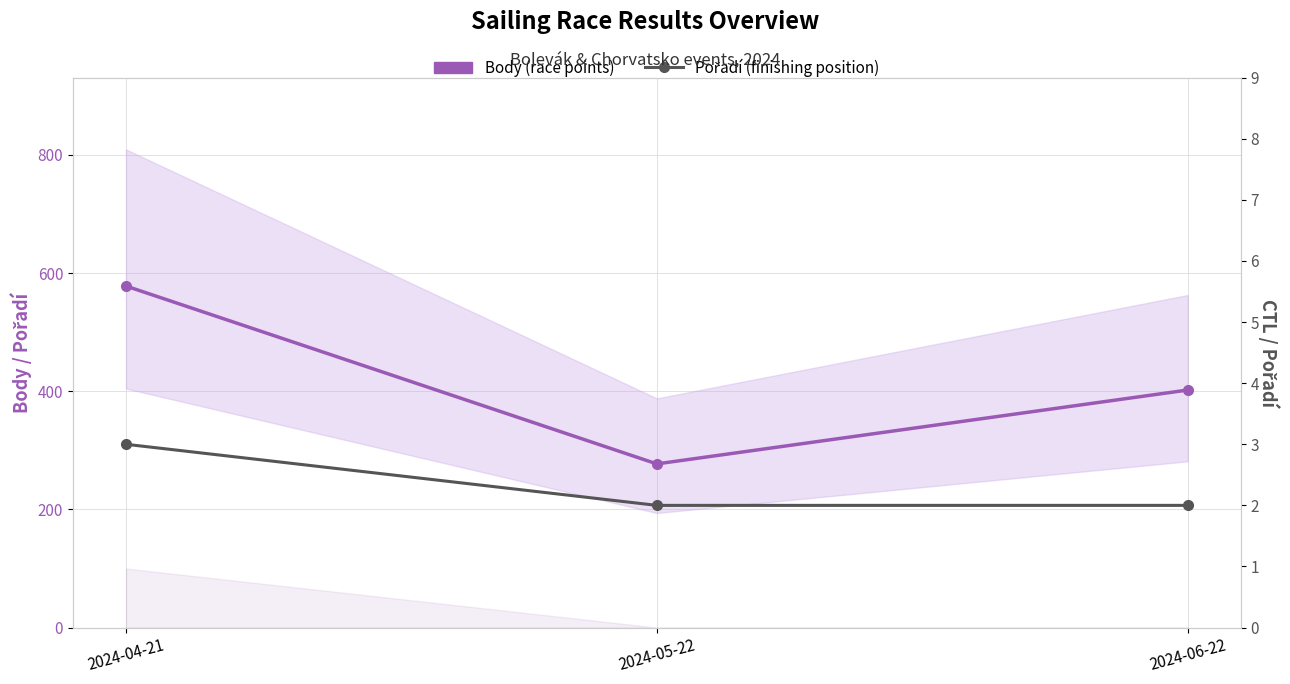

Between 2024-04-21 and 2024-05-22, which is larger?

2024-04-21